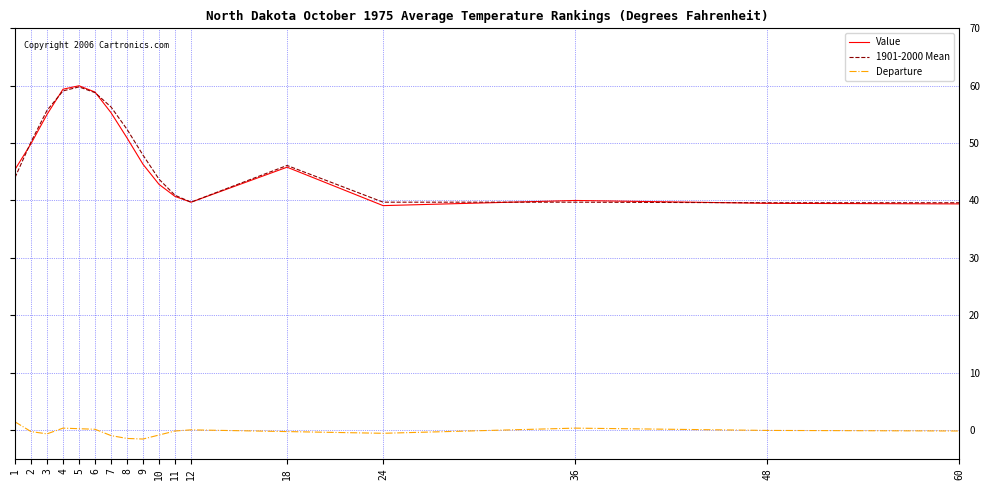

Where is the first local minimum for Value?

12